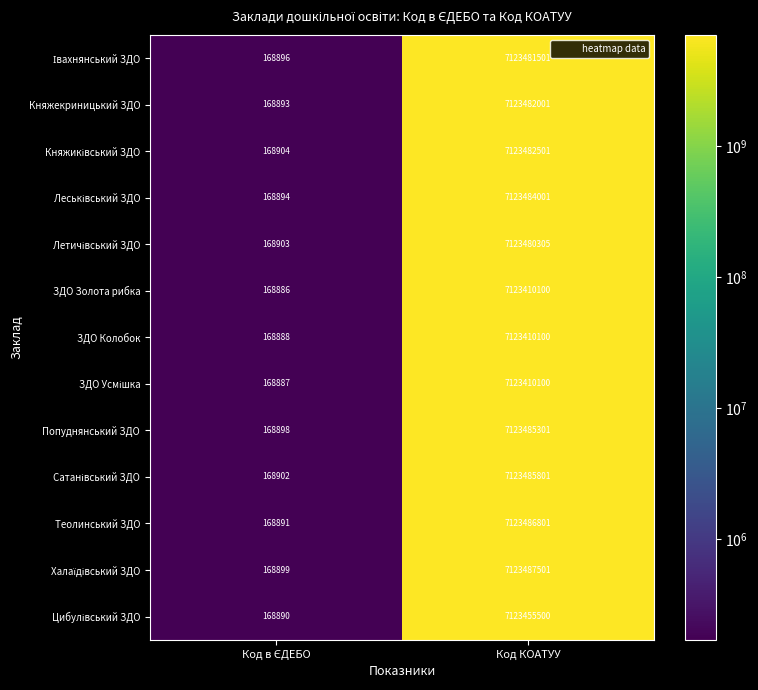

At how many categories does at least one series exceed 5249452772?

1